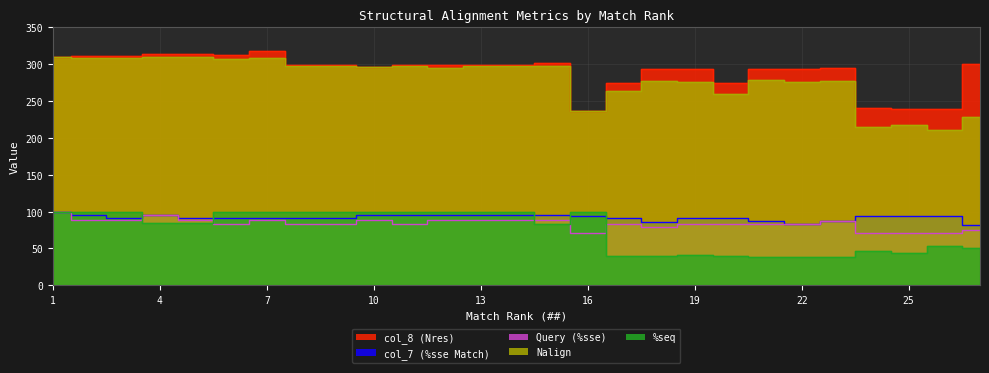

List the series in order of their peak value, lowest first.

col_7 (%sse Match), Query (%sse), %seq, Nalign, col_8 (Nres)